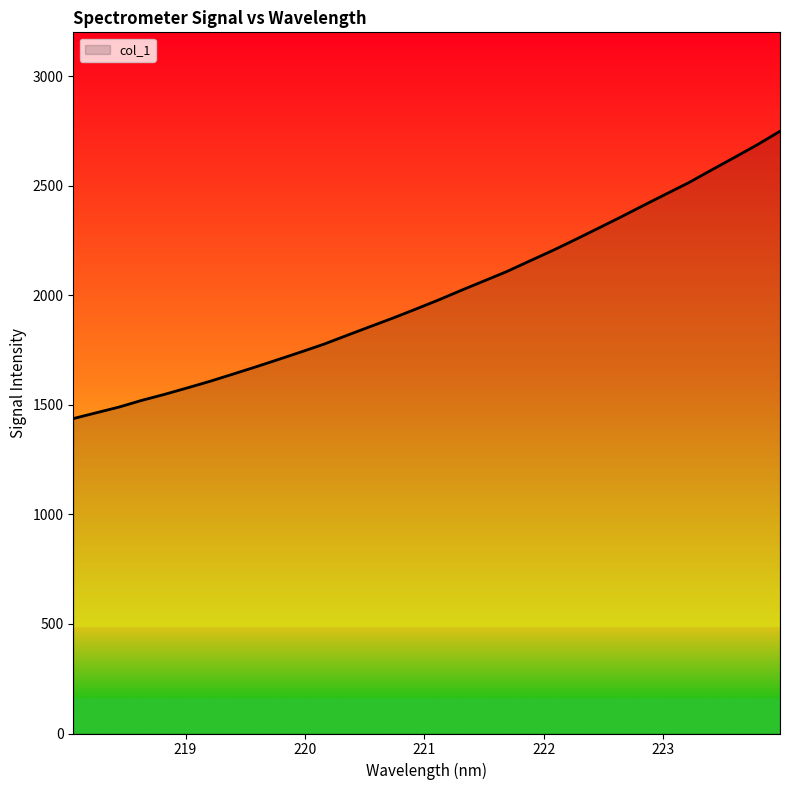

What is the smallest value displayed?

1437.3